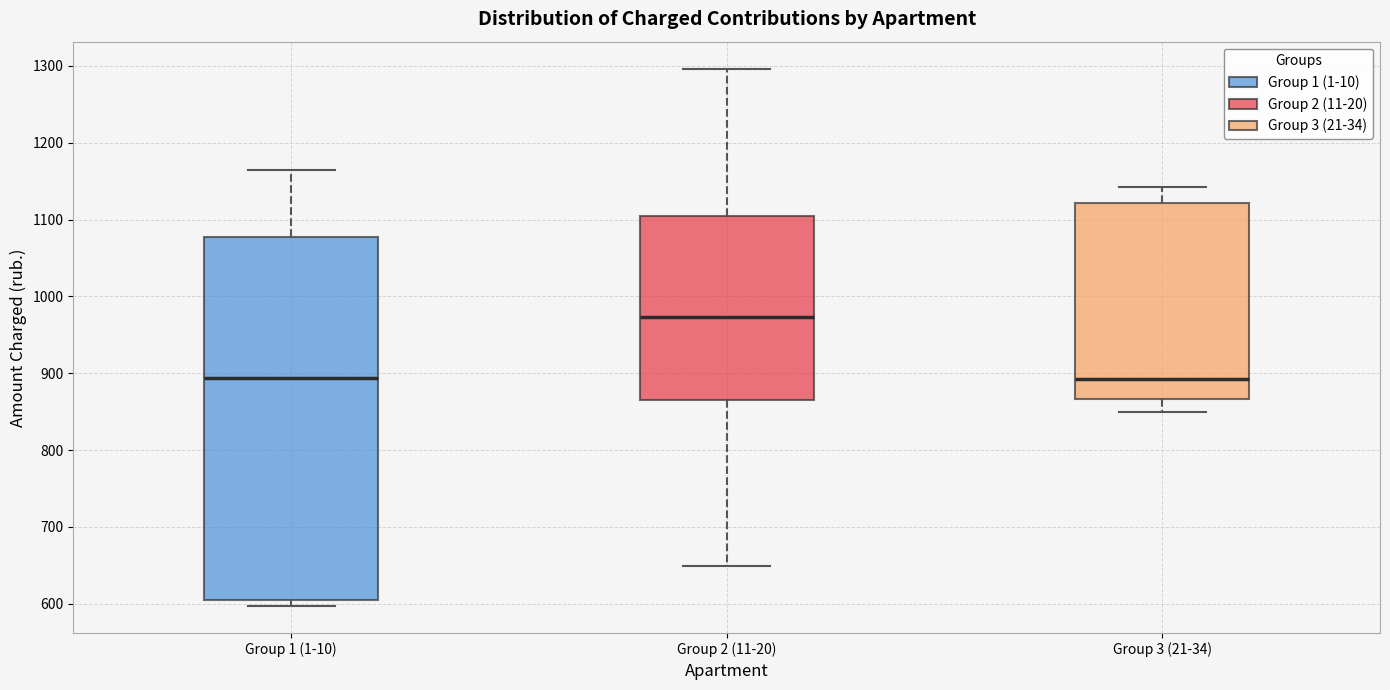

Reading left to right, read every box against the y-axis: the position of its median line, the range the box covers, and the ends of its whiskers. The values are not printed on the chart, so give them approximately, as read against the axis.

Group 1 (1-10): median 890, box 610 to 1080, whiskers 600 to 1160
Group 2 (11-20): median 970, box 870 to 1100, whiskers 650 to 1300
Group 3 (21-34): median 890, box 870 to 1120, whiskers 850 to 1140